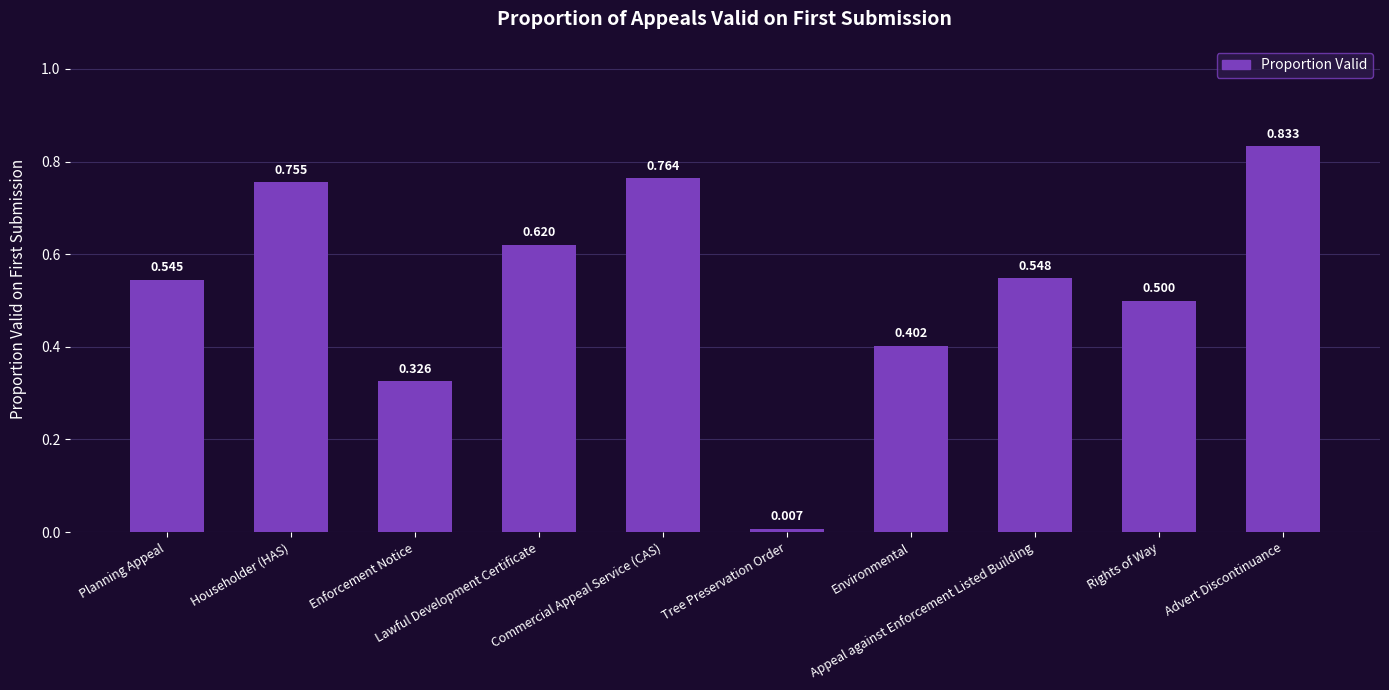

Rank the categories by value from highest to lowest.

Advert Discontinuance, Commercial Appeal Service (CAS), Householder (HAS), Lawful Development Certificate, Appeal against Enforcement Listed Building, Planning Appeal, Rights of Way, Environmental, Enforcement Notice, Tree Preservation Order